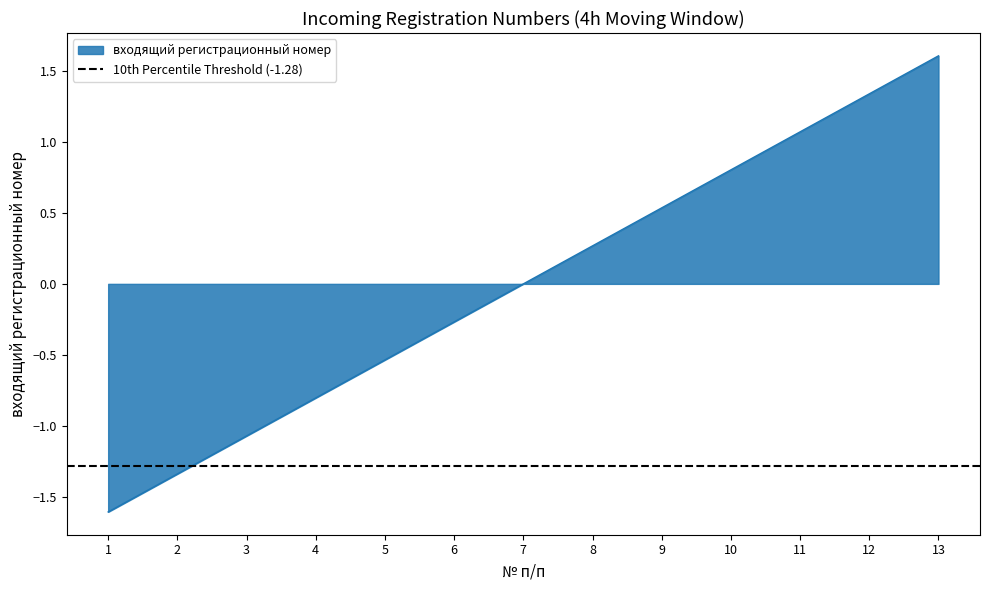

What is the sum of the values at 6 and 5?

-0.8